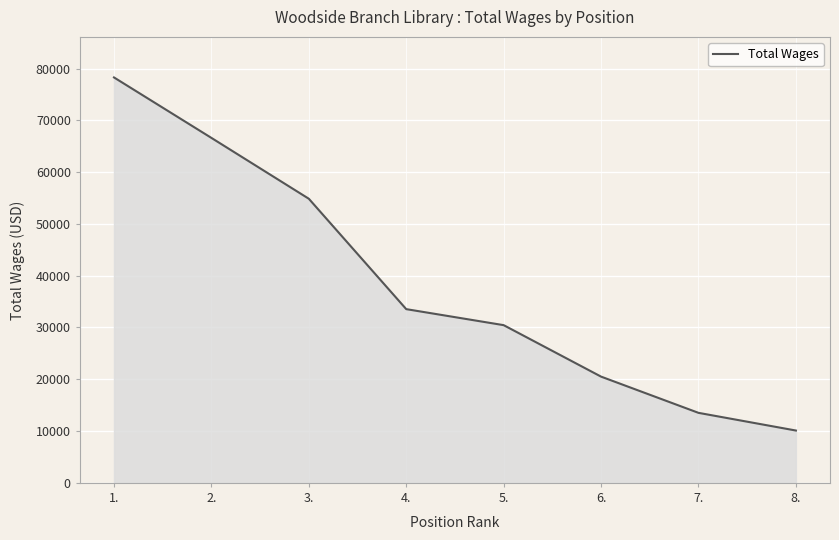

What is the difference between the second highest and second lowest values?

53093